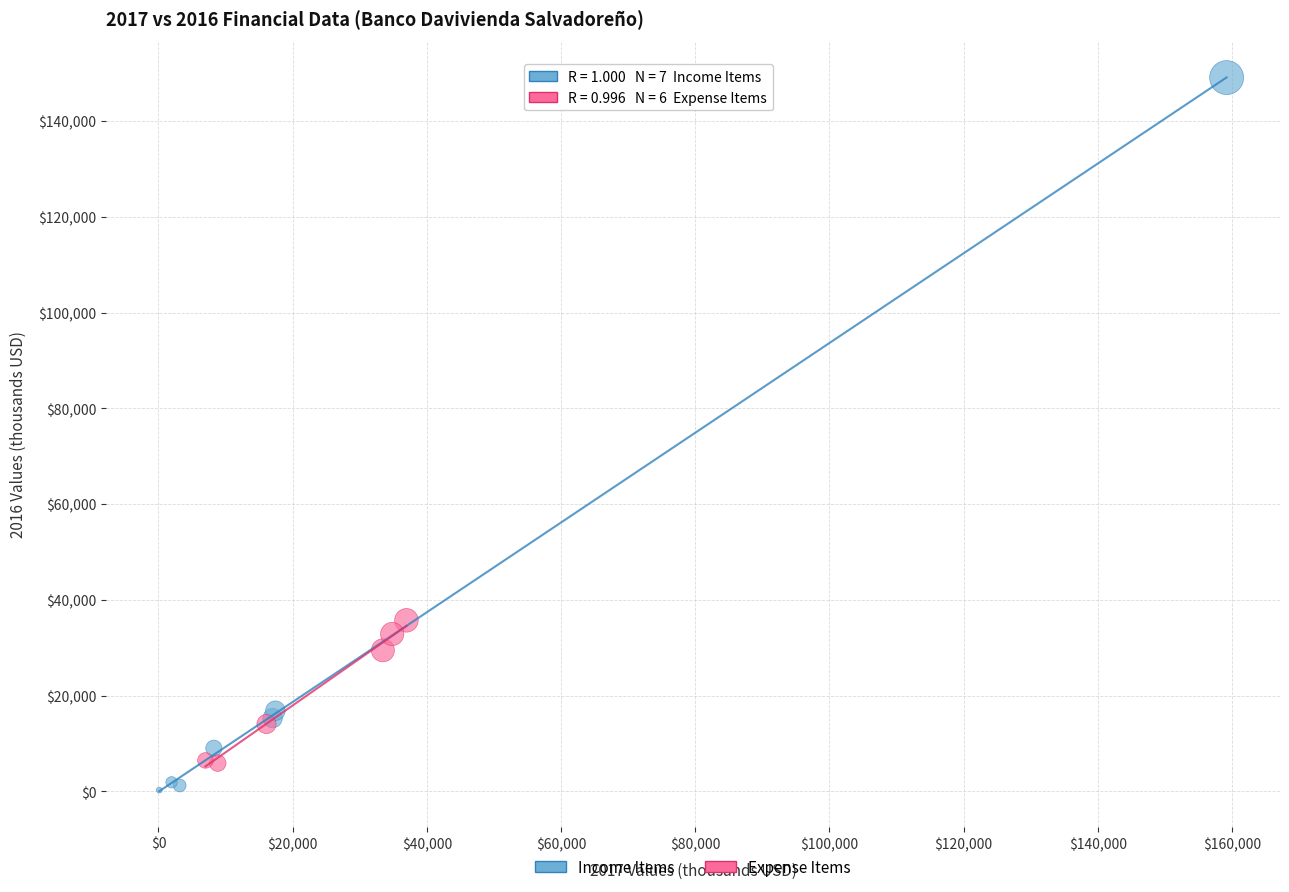

Which series reaches the maximum Y coordinate?

Income Items